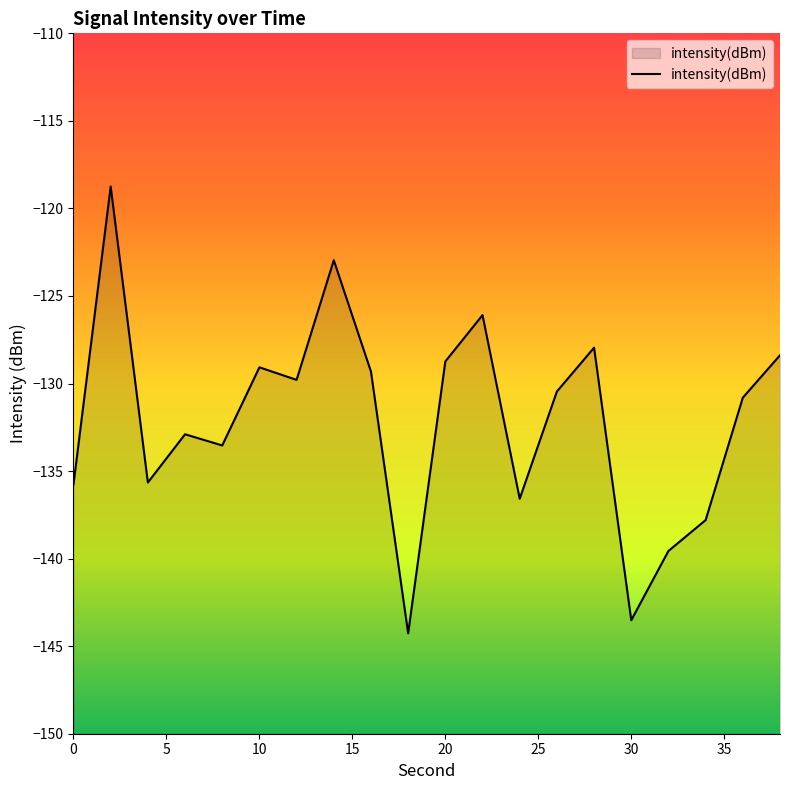

What value does the data have at 30?

-143.5